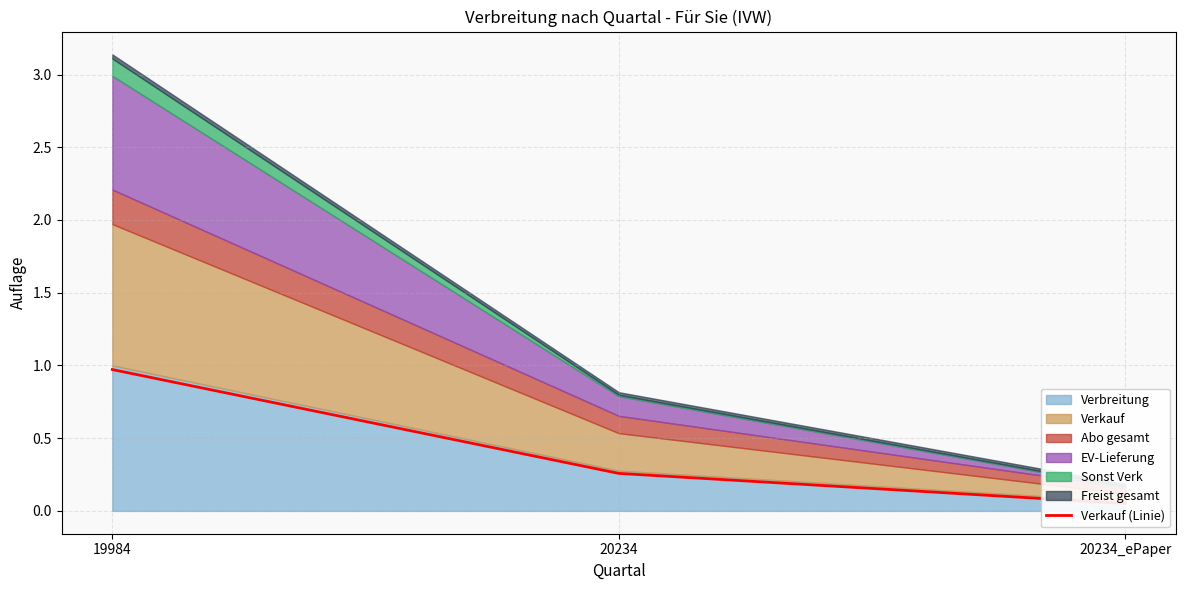

Is it true that the value at 20234 is 0.3?

True